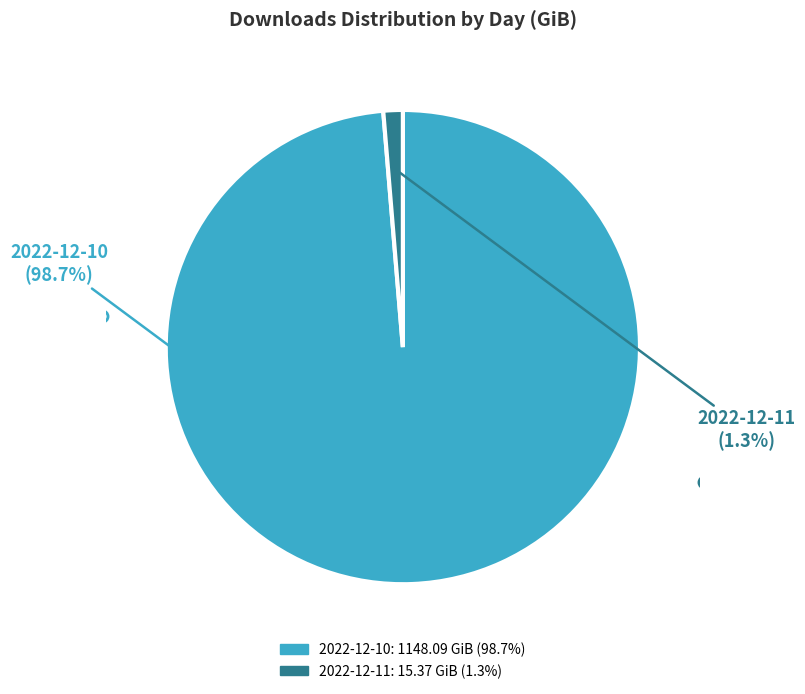

Which category has the biggest portion of the pie?

2022-12-10